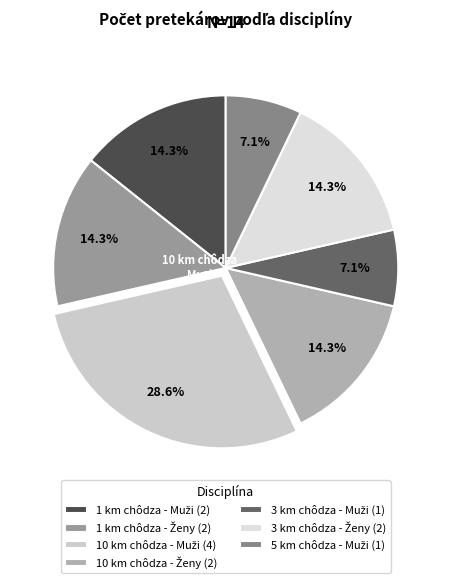

To the nearest percent, what is the difference between the largest and smallest slice percentages?

21%